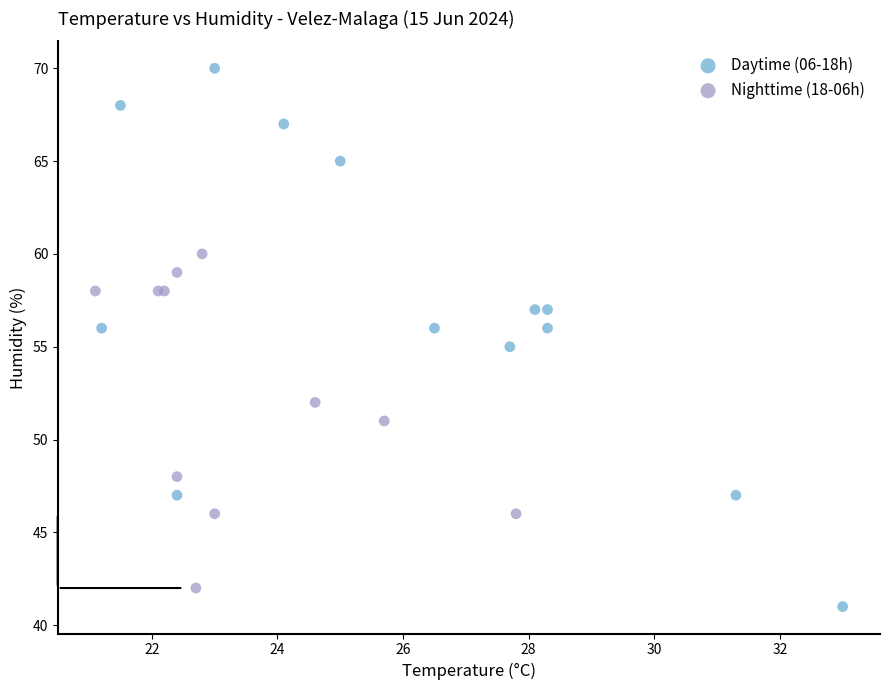

Which series contains the lowest Y value?

Daytime (06-18h)